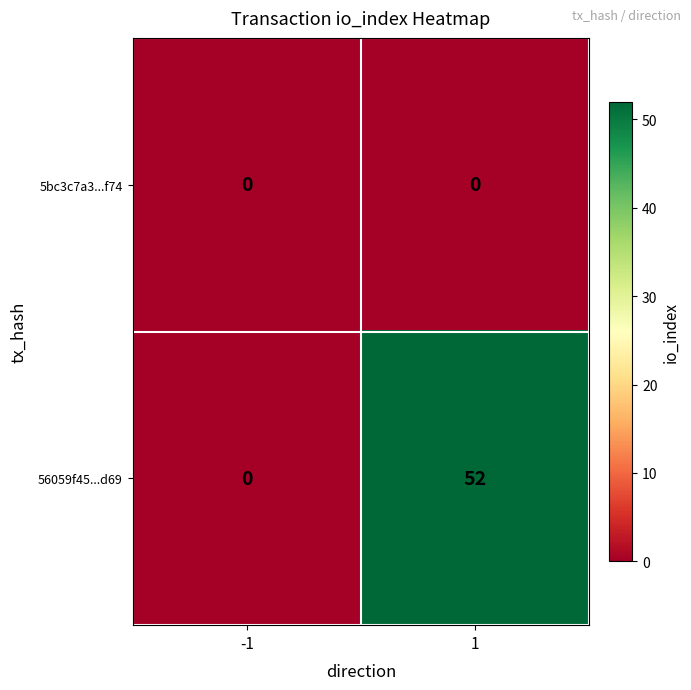

Reading left to right, extract all data points from this chart.

5bc3c7a3...f74: 0	0
56059f45...d69: 0	52